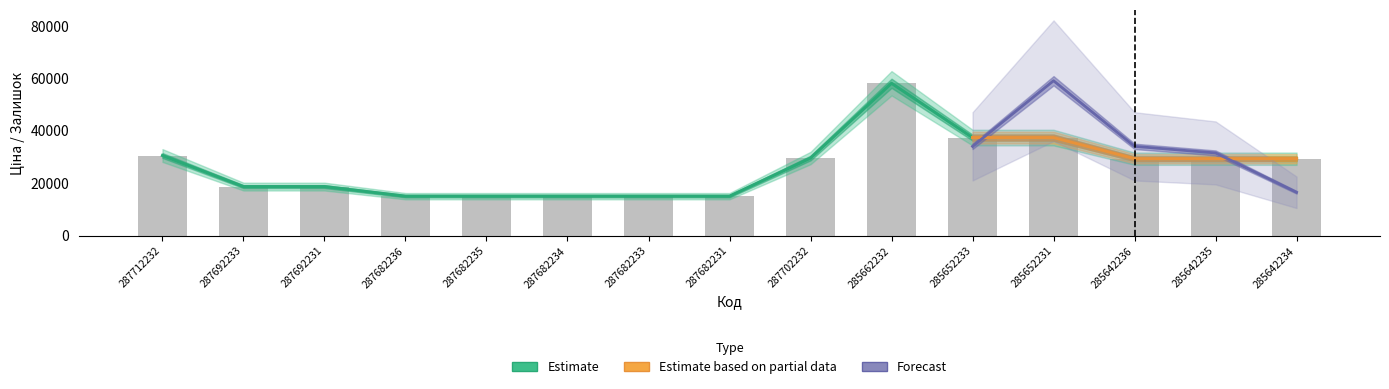

Between 287682233 and 287682231, which is larger?

287682233